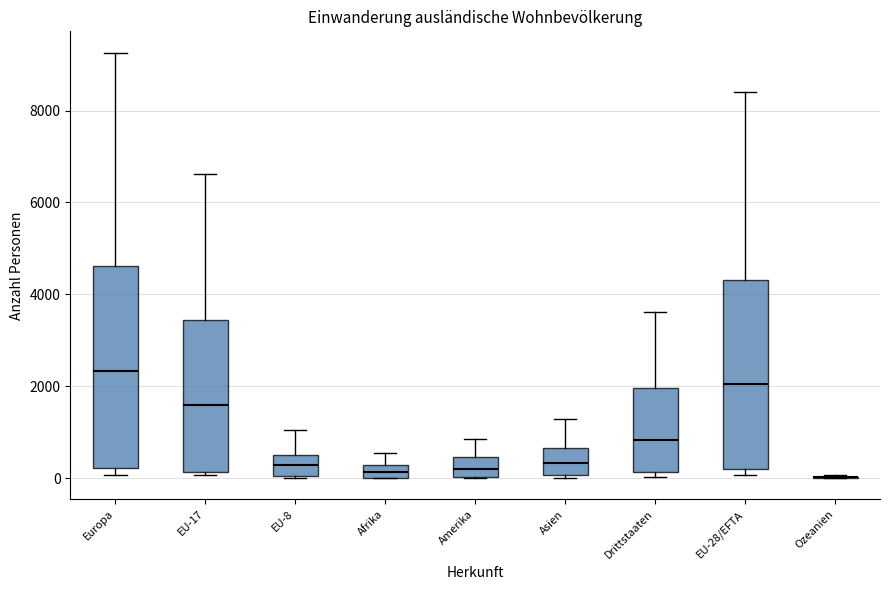

Comparing the boxes themselves (not the whiskers), which one is the tallest?

Europa